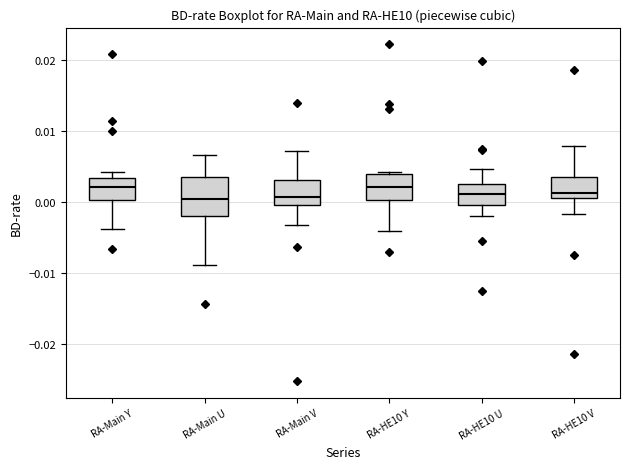

Reading left to right, read every box against the y-axis: the position of its median line, the range the box covers, and the ends of its whiskers. The values are not printed on the chart, so give them approximately, as read against the axis.

RA-Main Y: median 0.002, box 0.000 to 0.003, whiskers -0.004 to 0.004
RA-Main U: median 0.000, box -0.002 to 0.004, whiskers -0.009 to 0.007
RA-Main V: median 0.001, box 0.000 to 0.003, whiskers -0.003 to 0.007
RA-HE10 Y: median 0.002, box 0.000 to 0.004, whiskers -0.004 to 0.004
RA-HE10 U: median 0.001, box 0.000 to 0.003, whiskers -0.002 to 0.005
RA-HE10 V: median 0.001 (just above the box's lower edge), box 0.001 to 0.003, whiskers -0.002 to 0.008